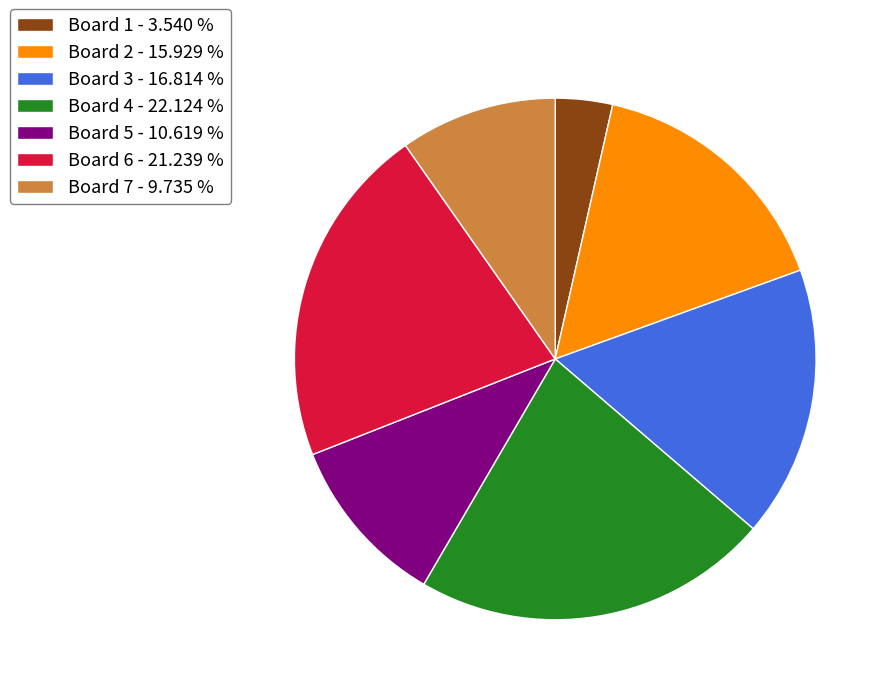

Approximately how many times larger is the value at Board 5 - 10.619 % compared to Board 7 - 9.735 %?

1.1